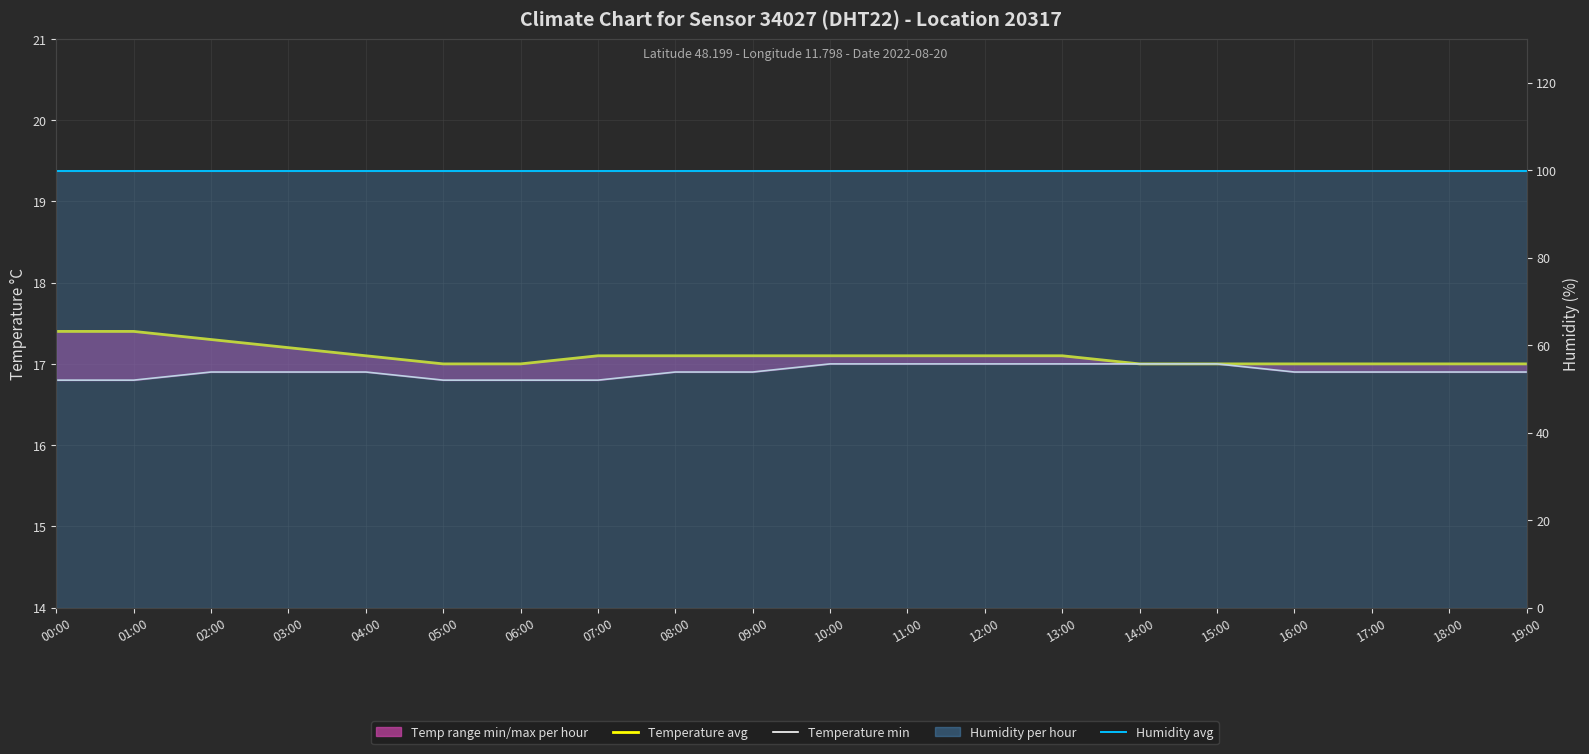

Which series has the largest range (max minus min)?

Temperature avg